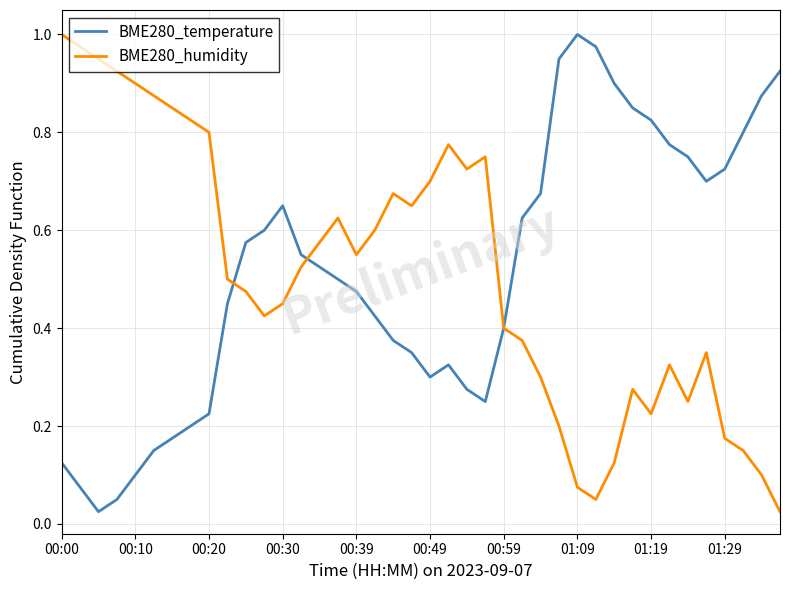

Does the chart display data point markers on the line(s)?

No